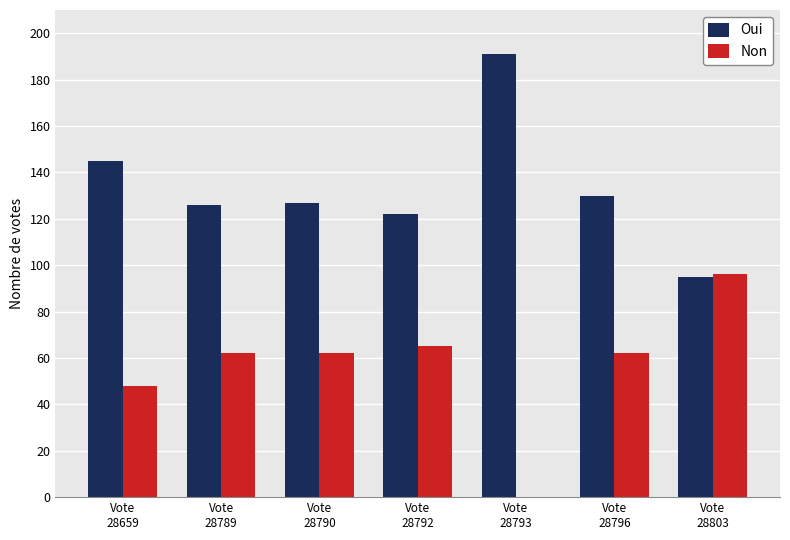

Reading right to left, extract all data points from this chart.

Oui: Vote
28803=95	Vote
28796=130	Vote
28793=191	Vote
28792=122	Vote
28790=127	Vote
28789=126	Vote
28659=145
Non: Vote
28803=96	Vote
28796=62	Vote
28793=0	Vote
28792=65	Vote
28790=62	Vote
28789=62	Vote
28659=48